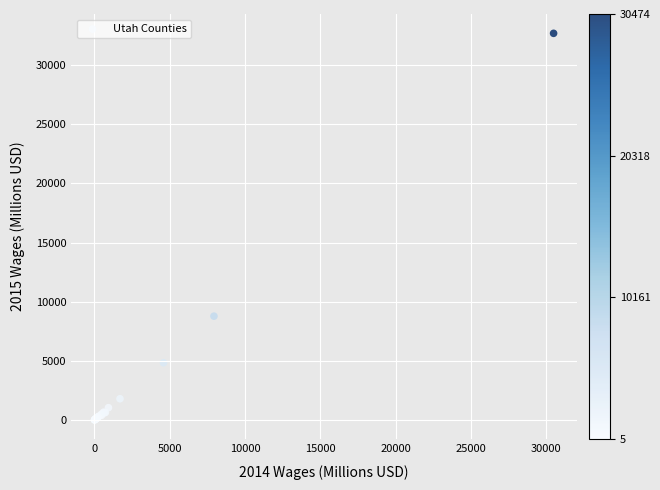

What Y value in the scatter plot is closest to 16349?

8780.7